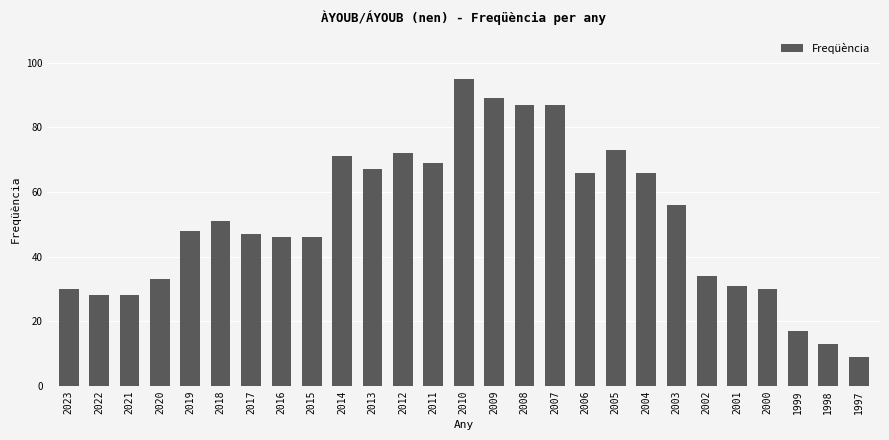

What is the difference between the values at 2018 and 2021?

23